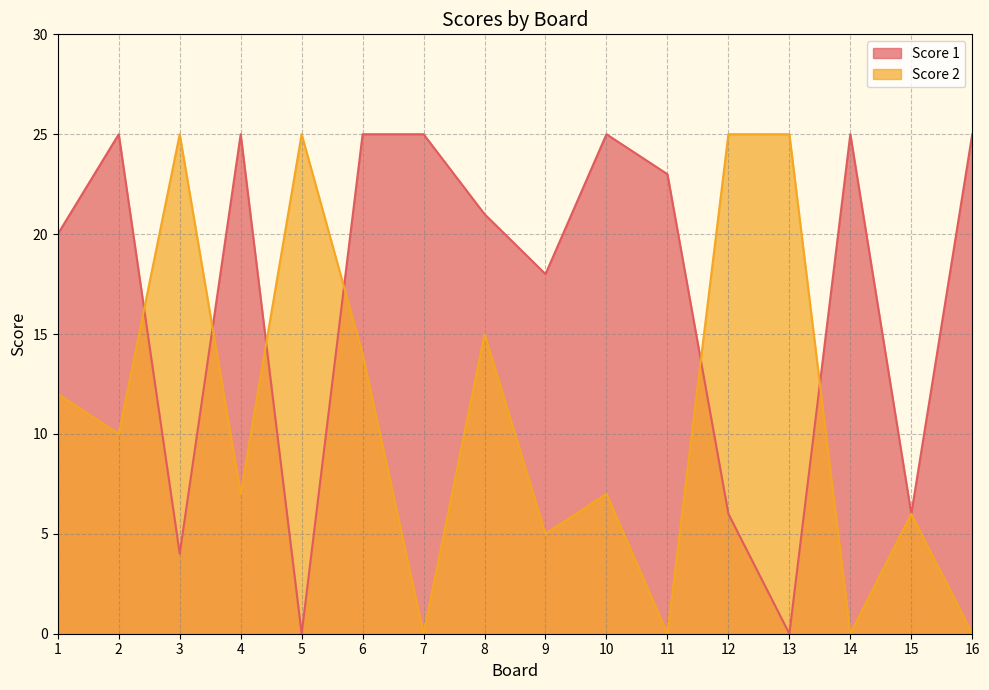

What is the value of the Score 1 point at the 1st from the left?

20